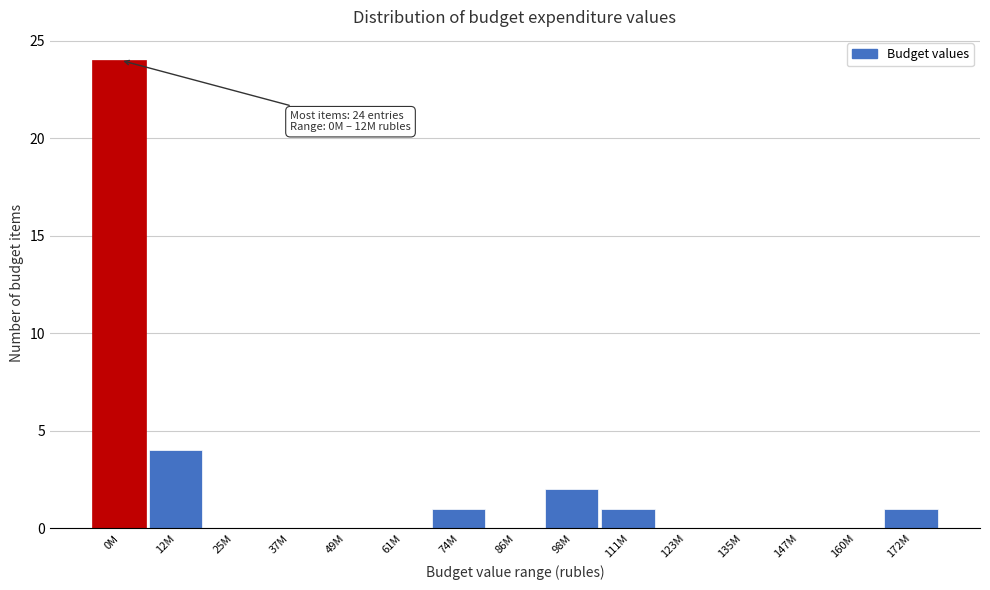

Reading left to right, transcribe all the data shown in this chart.

0M=24	12M=4	25M=0	37M=0	49M=0	61M=0	74M=1	86M=0	98M=2	111M=1	123M=0	135M=0	147M=0	160M=0	172M=1